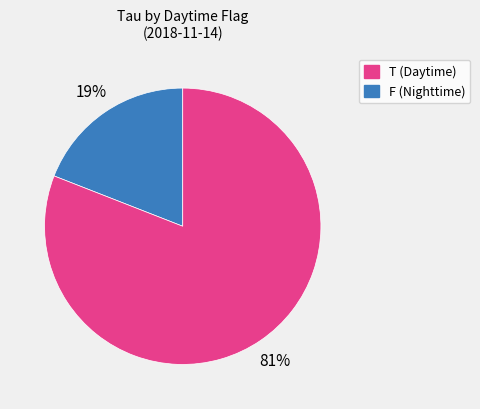

Is there any slice that represents more than half of the pie?

Yes